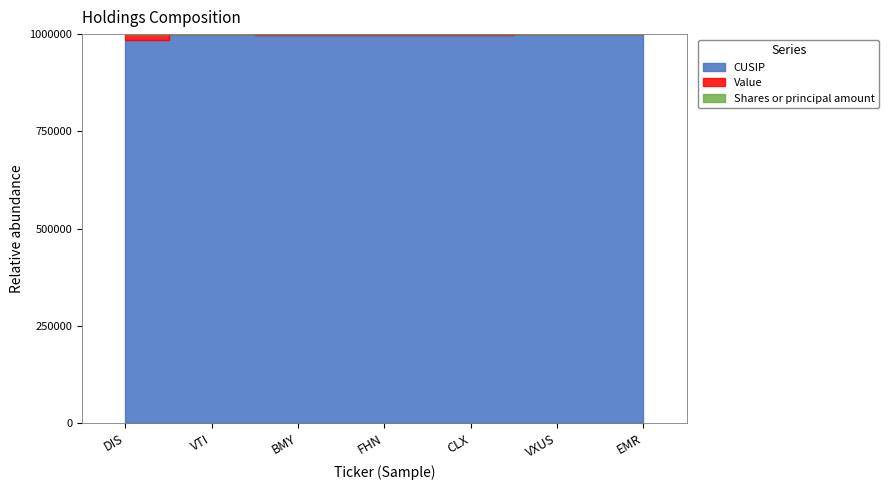

What is the label of the 7th point from the left?

EMR